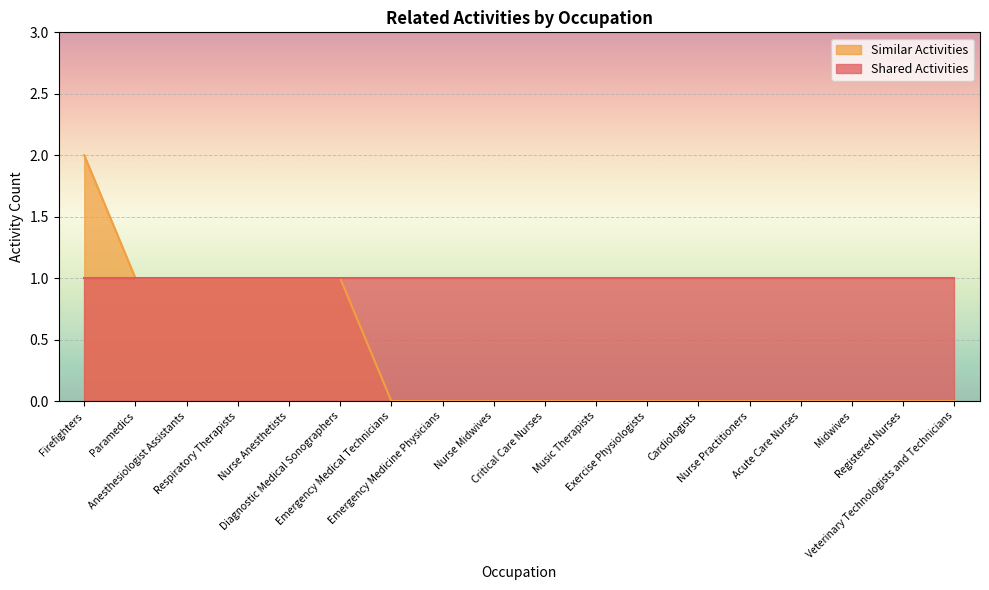

What is the value of the 5th point from the left?

1